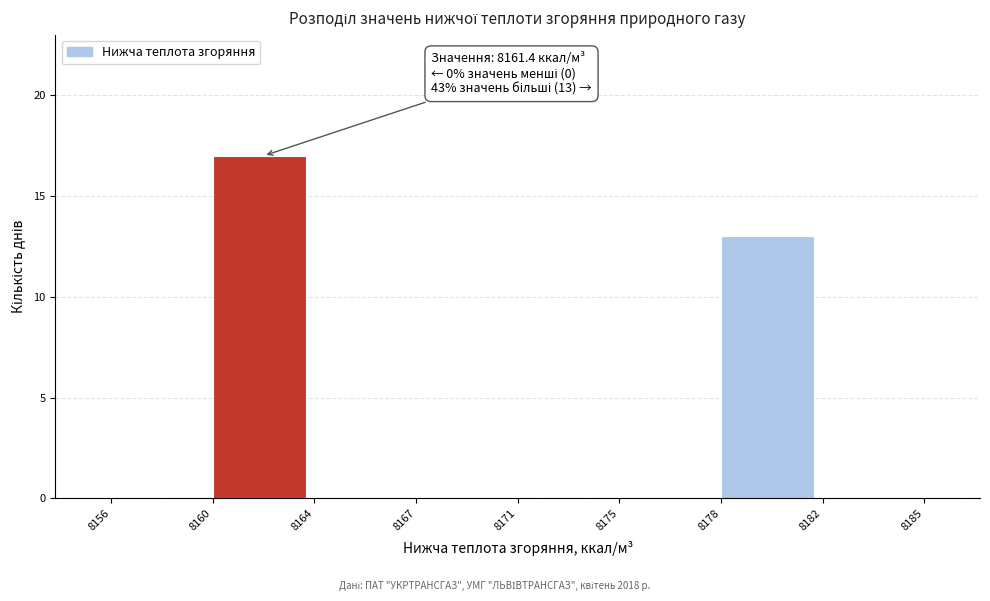

Reading right to left, list all the values displayed in this chart.

8182=0	8178=13	8175=0	8171=0	8167=0	8164=0	8160=17	8156=0